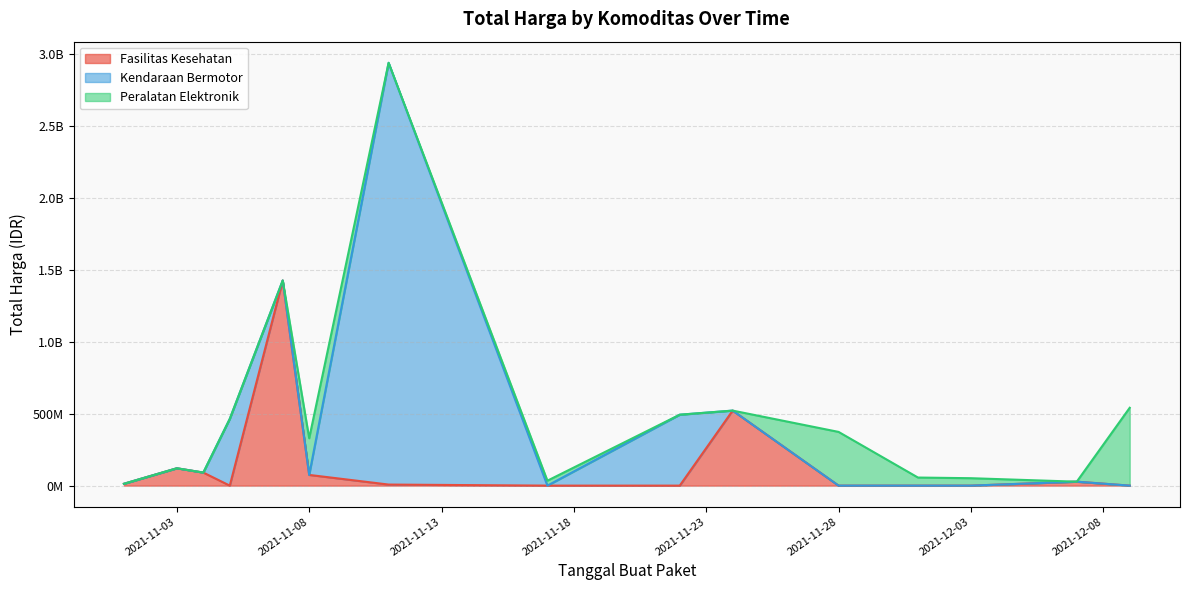

At which label is Kendaraan Bermotor closest to 1446061000?

2021-11-05